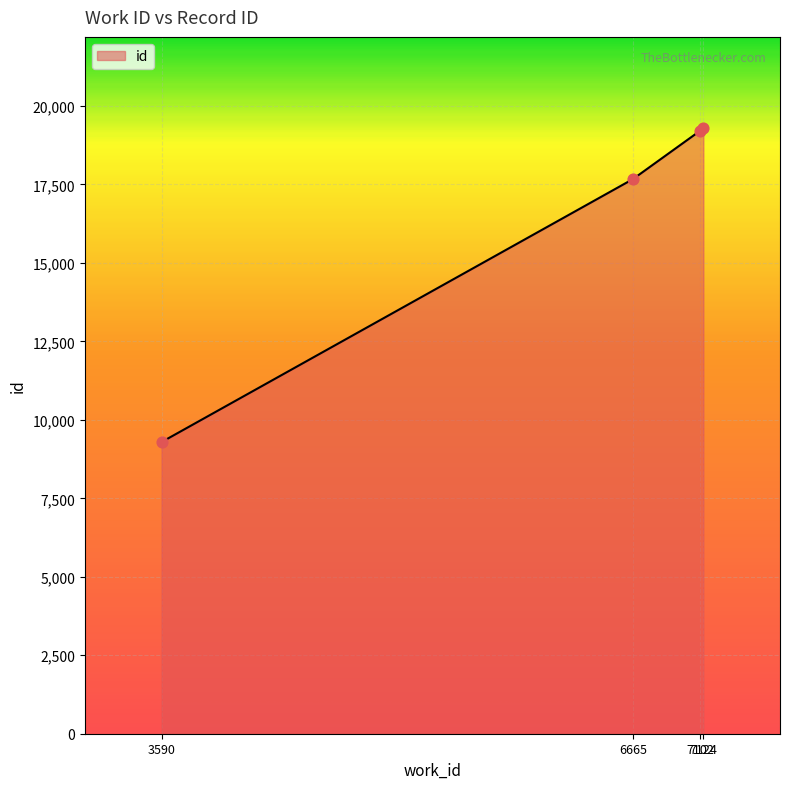

What is the change in value from 3590 to 7102?

+9915